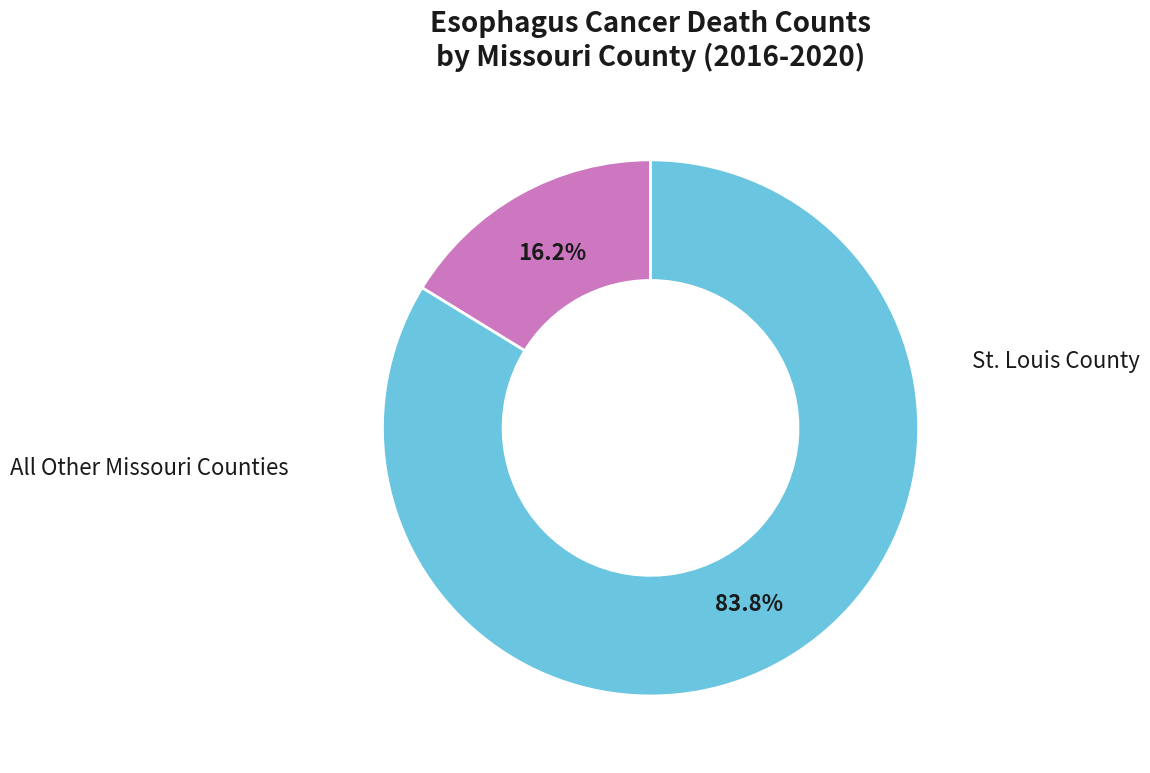

To the nearest percent, what is the average slice percentage?

50%